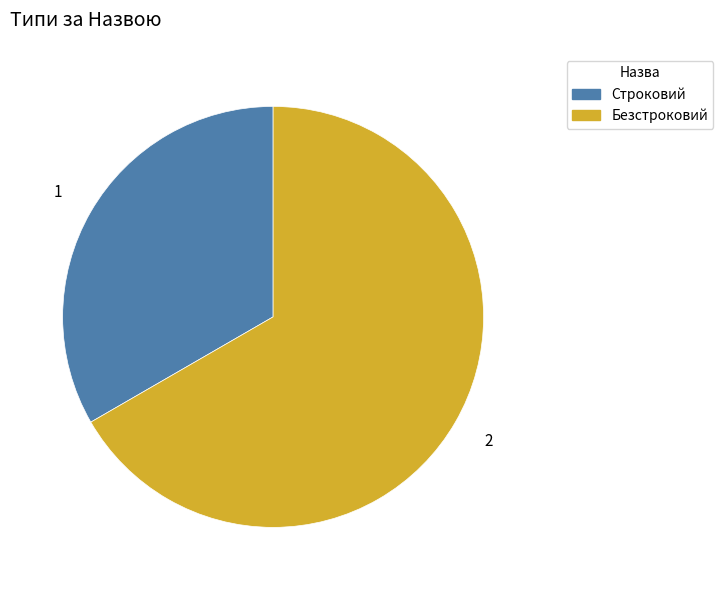

Combined, do Строковий and Безстроковий account for over 50%?

Yes